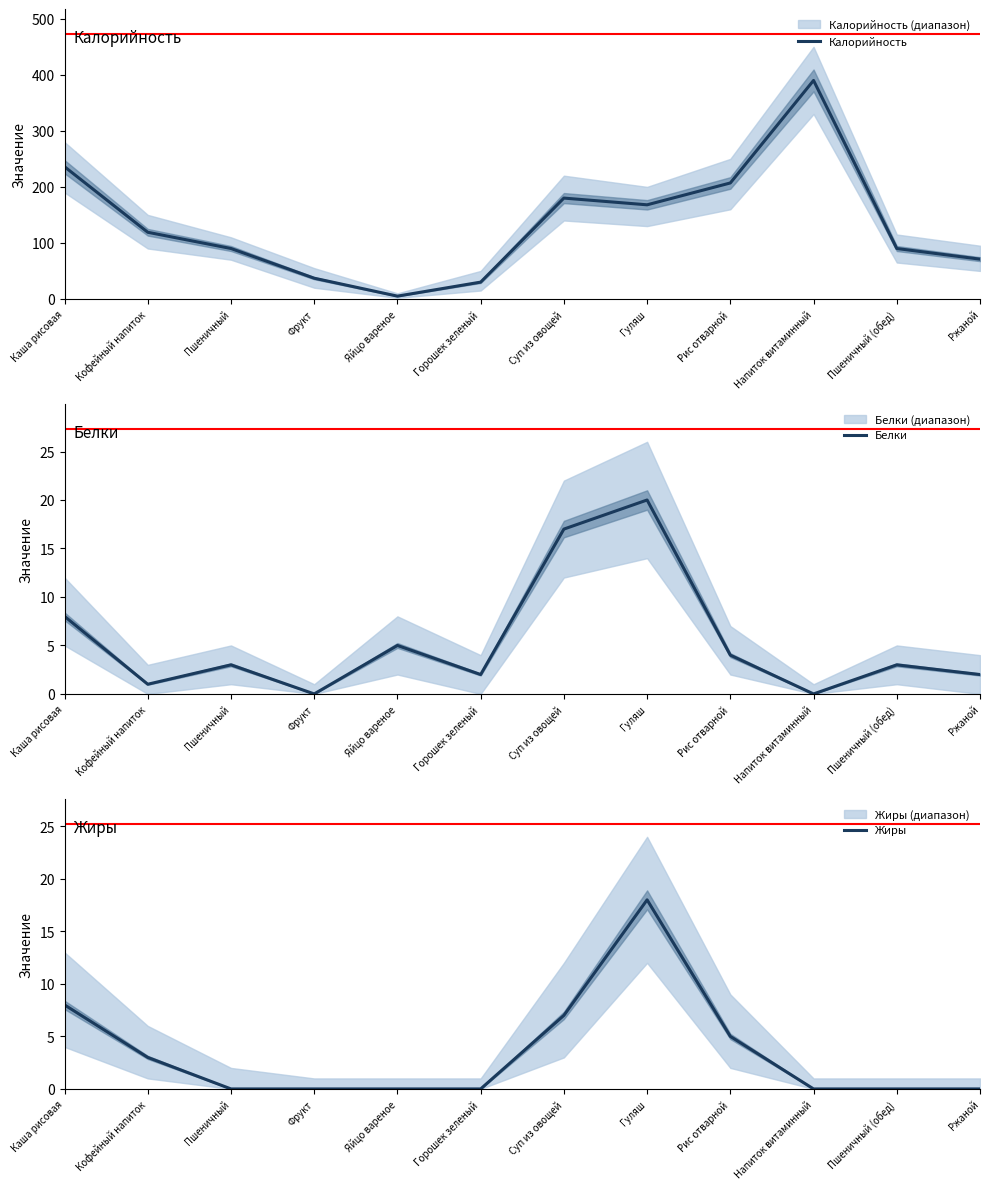

What is the label of the 3rd point from the right?

Напиток витаминный